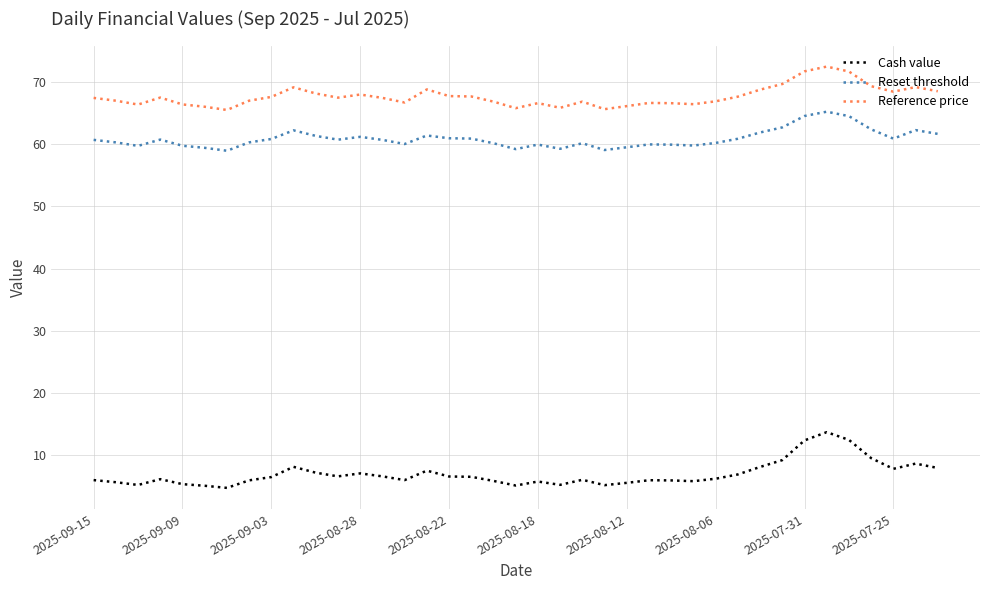

What is the difference between the maximum and minimum values in the Reset threshold series?

6.3